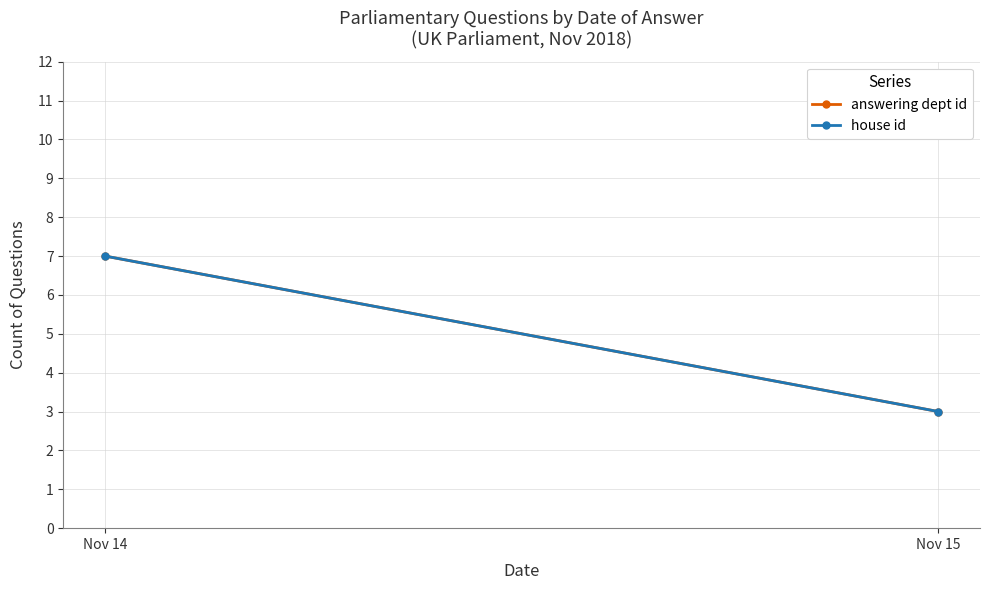

Read the answering dept id value at Nov 15.

3